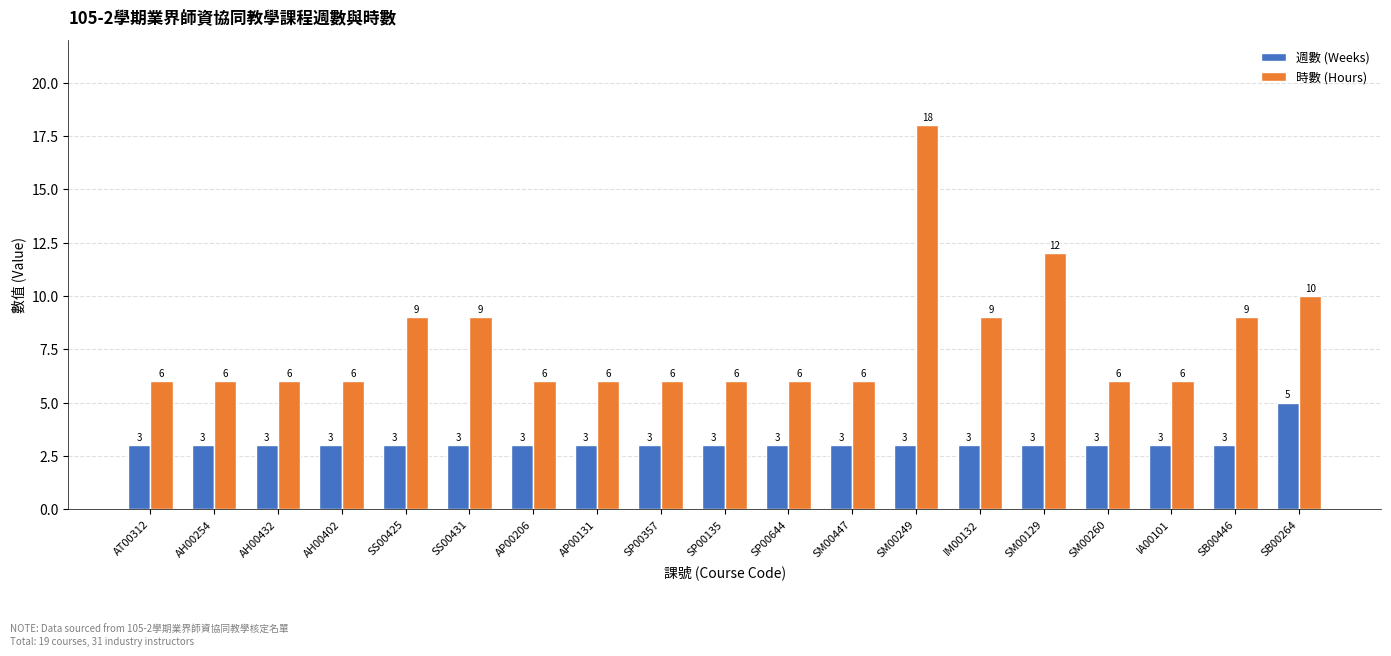

The 時數 (Hours) series shows 6 at SM00447. True or false?

True